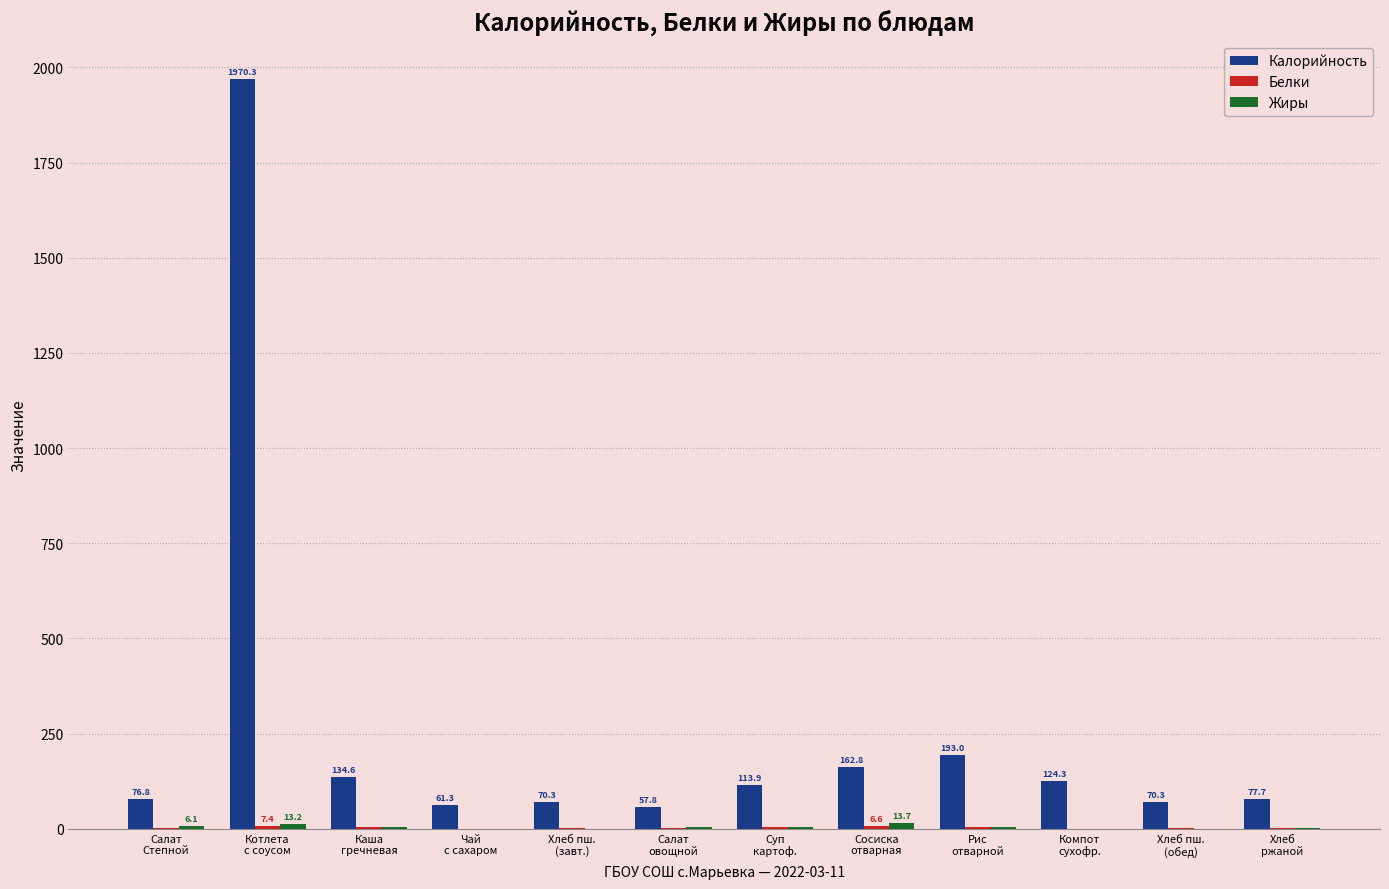

What is the sum of all Калорийность values?

3113.1